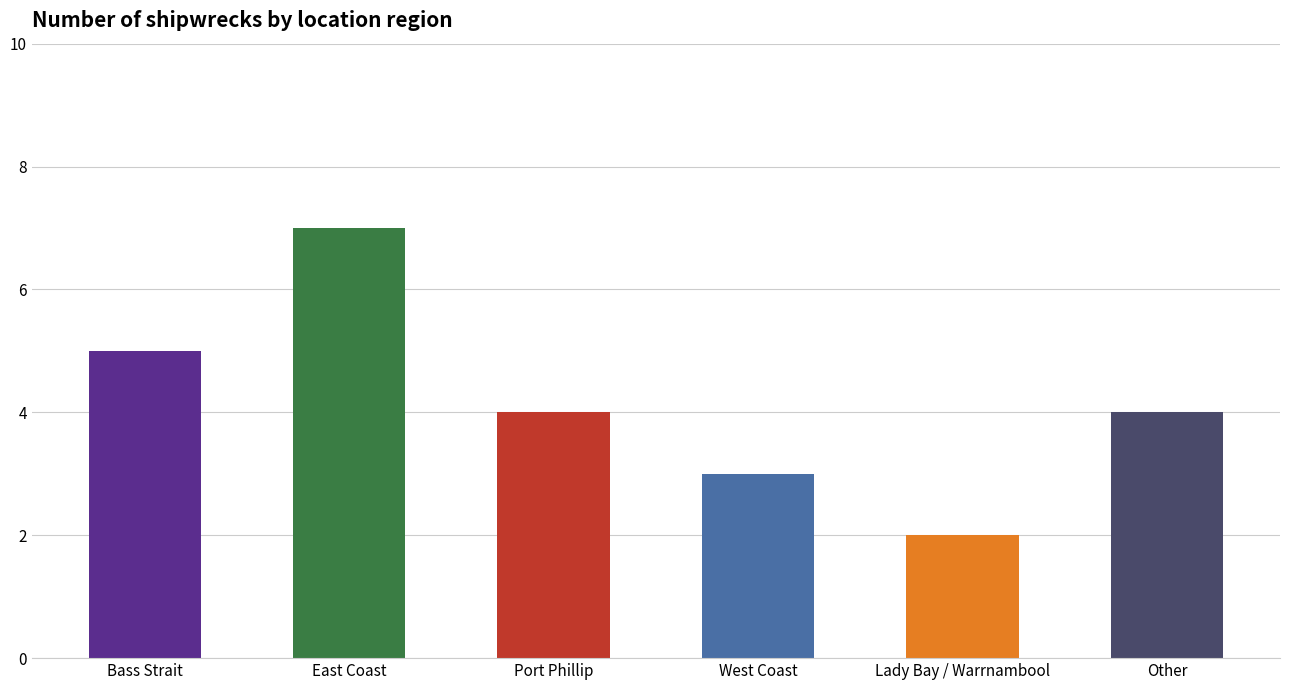

Reading left to right, list all the values displayed in this chart.

Bass Strait=5	East Coast=7	Port Phillip=4	West Coast=3	Lady Bay / Warrnambool=2	Other=4